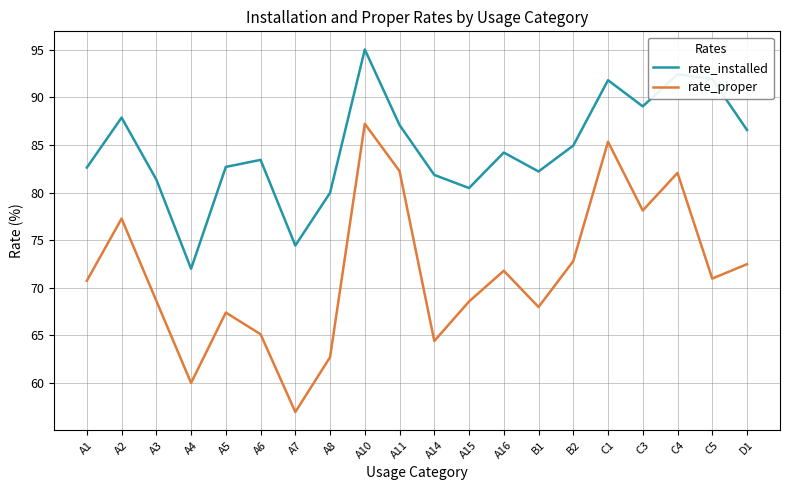

What is the sum of the rate_proper values at A10 and A14?

151.6